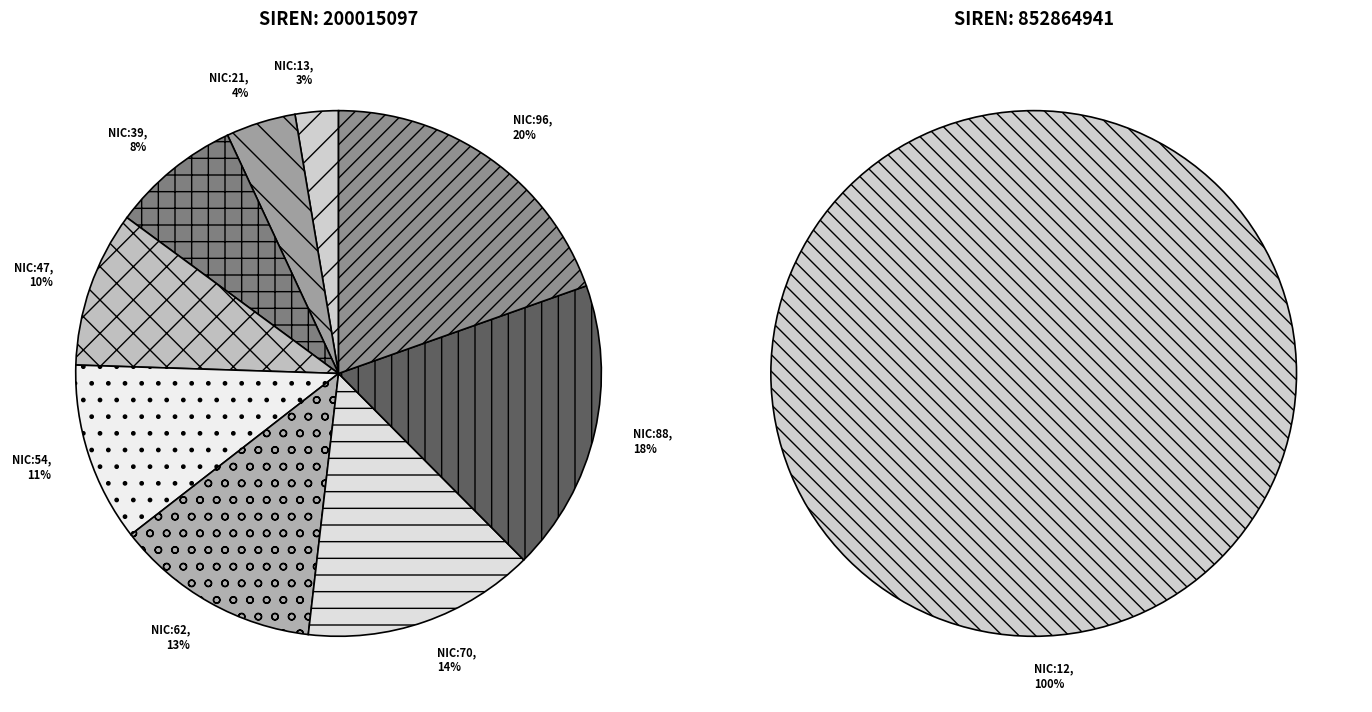

Do 20001509700062 and 20001509700054 together represent more than half of the pie?

No